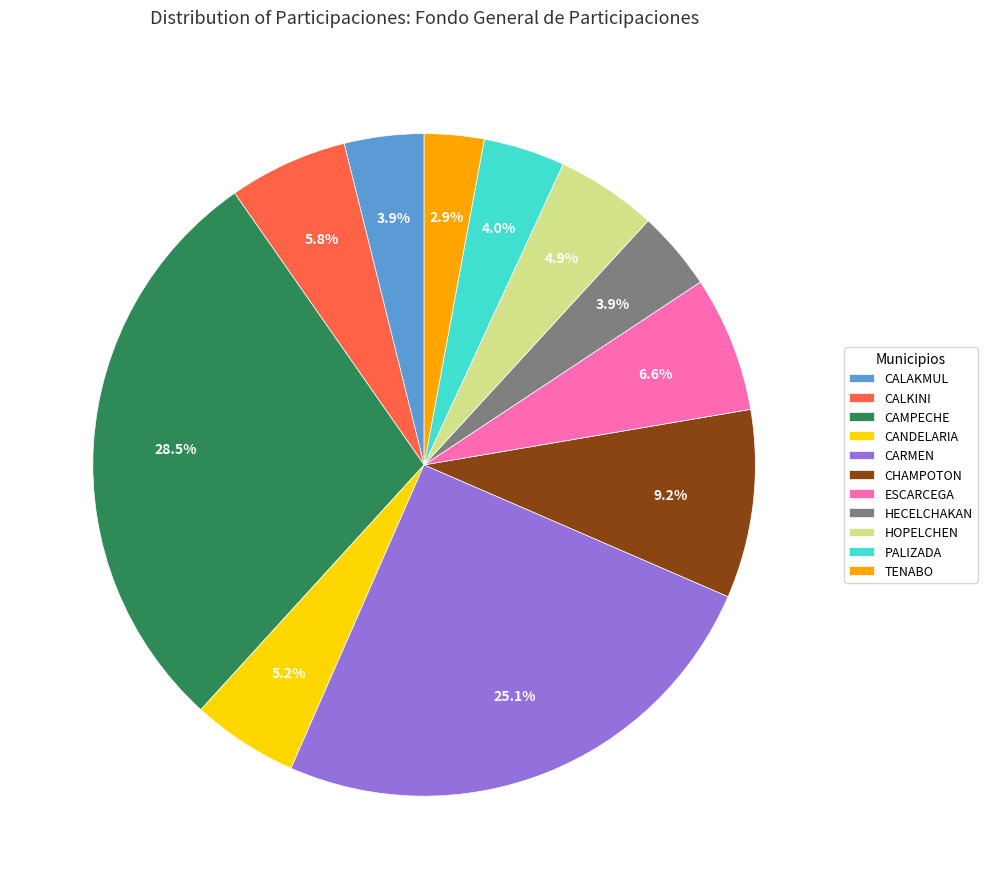

Between CALAKMUL and CALKINI, which is larger?

CALKINI